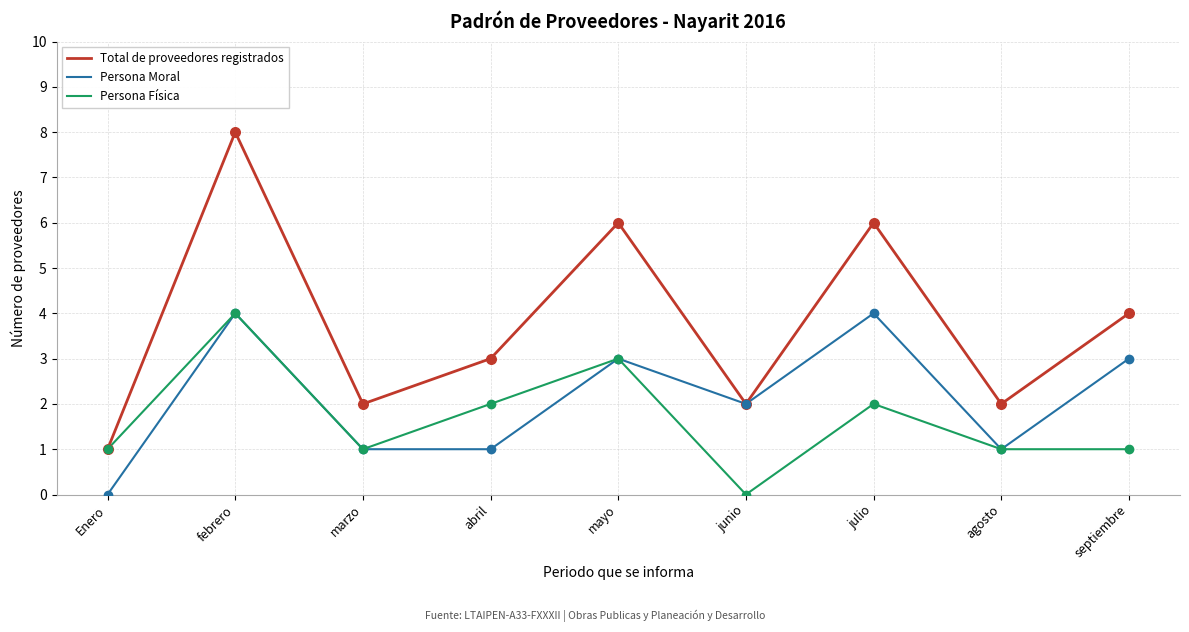

What is the spread (max minus min) of values at febrero?

4